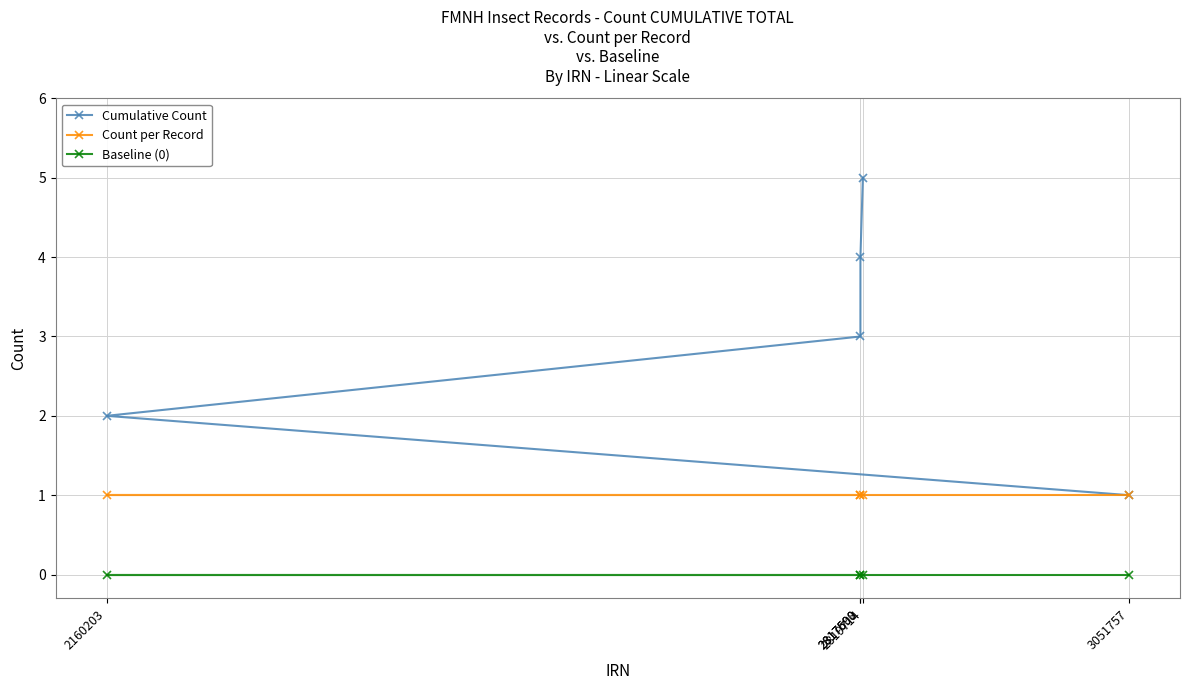

Reading right to left, list all the values displayed in this chart.

Cumulative Count: 3051757=1	2819714=5	2817608=4	2817590=3	2160203=2
Count per Record: 3051757=1	2819714=1	2817608=1	2817590=1	2160203=1
Baseline (0): 3051757=0	2819714=0	2817608=0	2817590=0	2160203=0